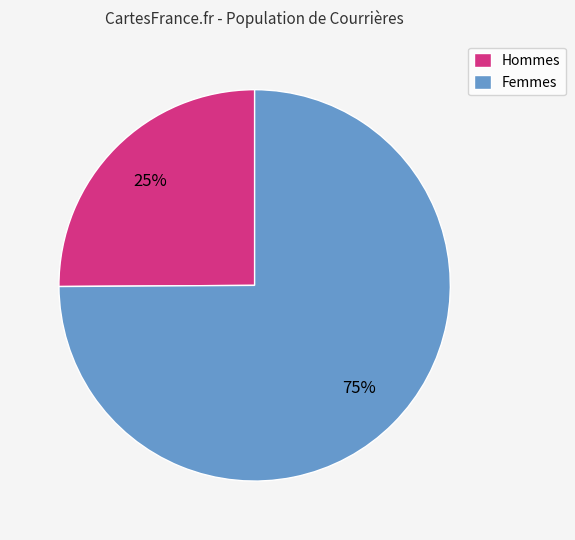

To the nearest percent, what is the difference between the Femmes and Hommes slice percentages?

50%